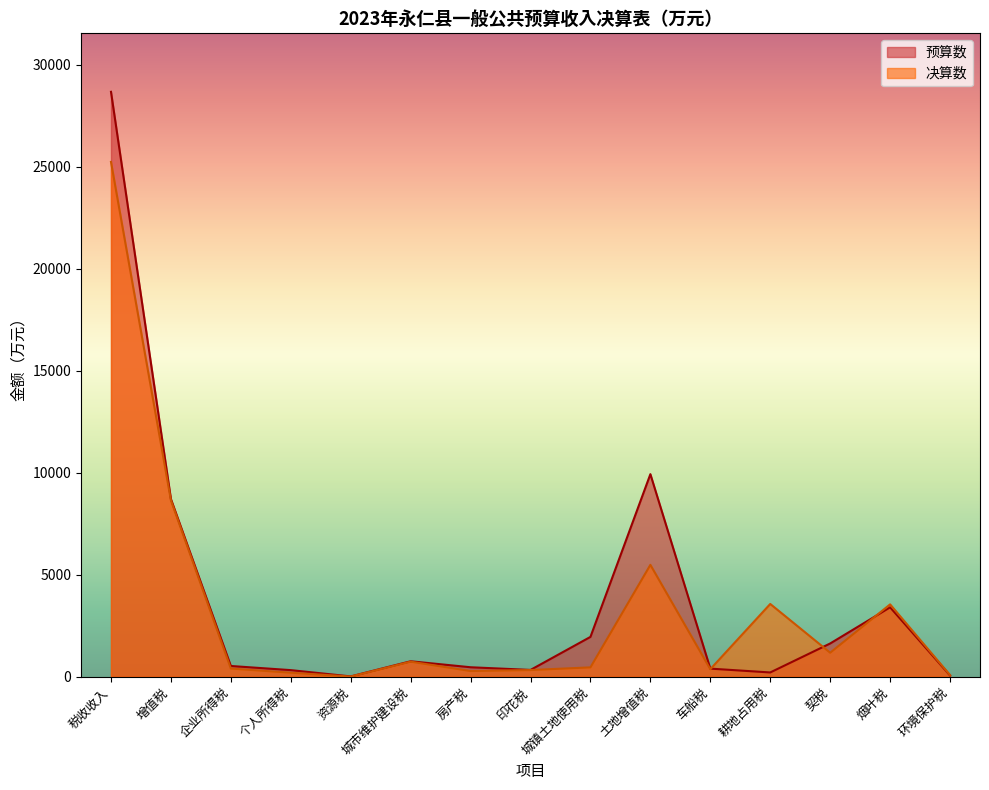

What are all the series names shown in the legend?

预算数, 决算数